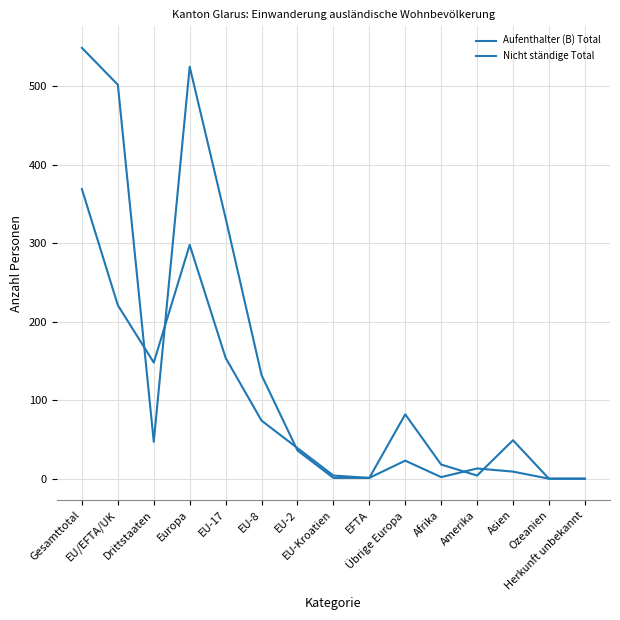

How many lines are shown in the chart?

2